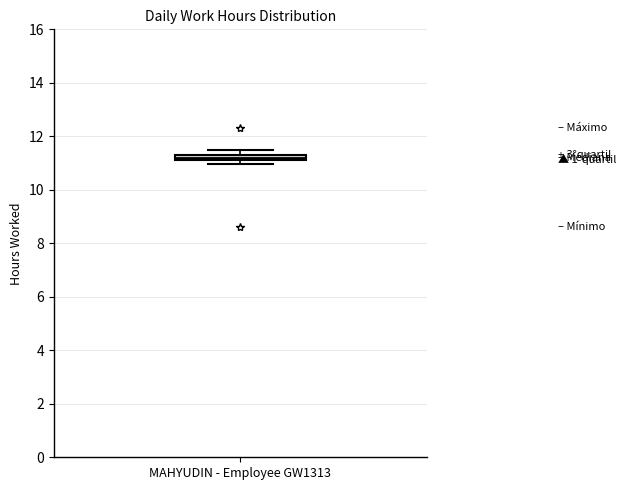

Where is the upper edge of the box for MAHYUDIN - Employee GW1313 on the y-axis? The values are not printed on the chart, so give them approximately, as read against the axis.

11.4